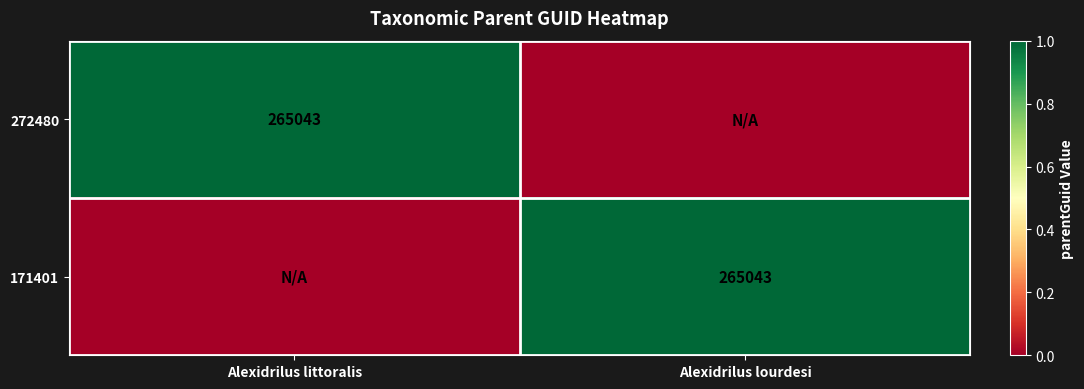

Is it true that 171401 equals 444299 at Alexidrilus lourdesi?

False